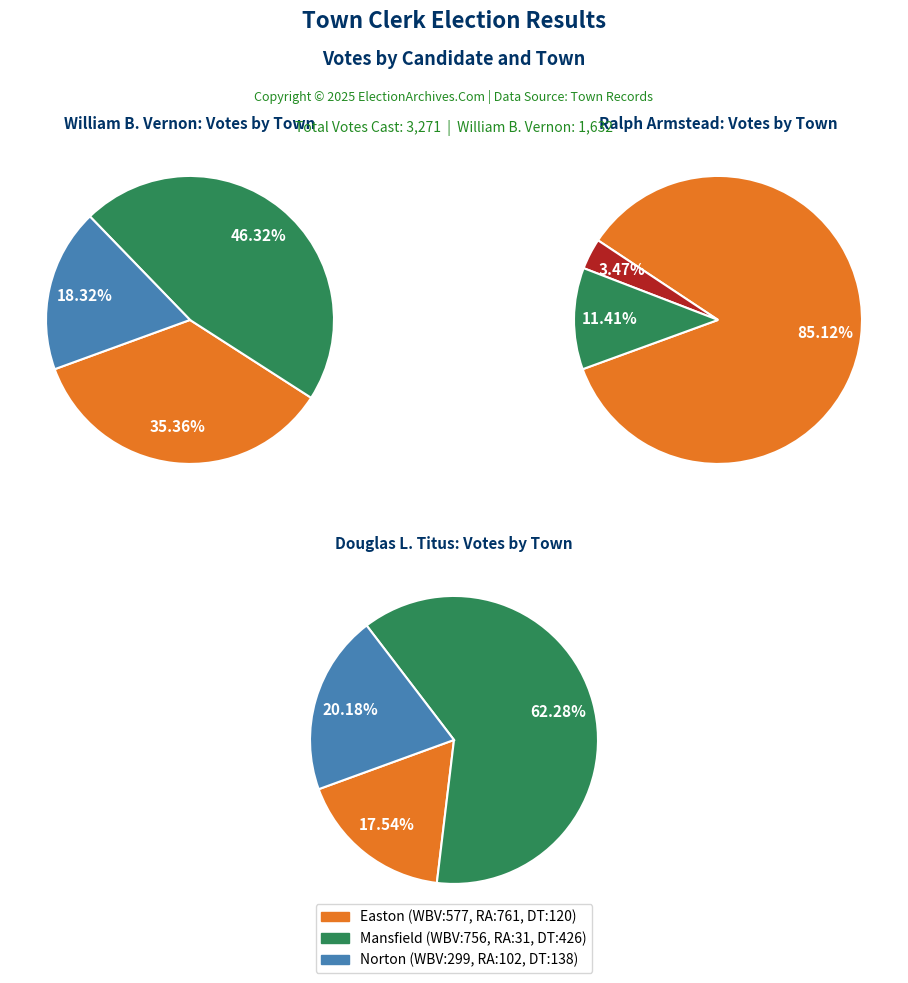

Which slice is the largest?

Easton